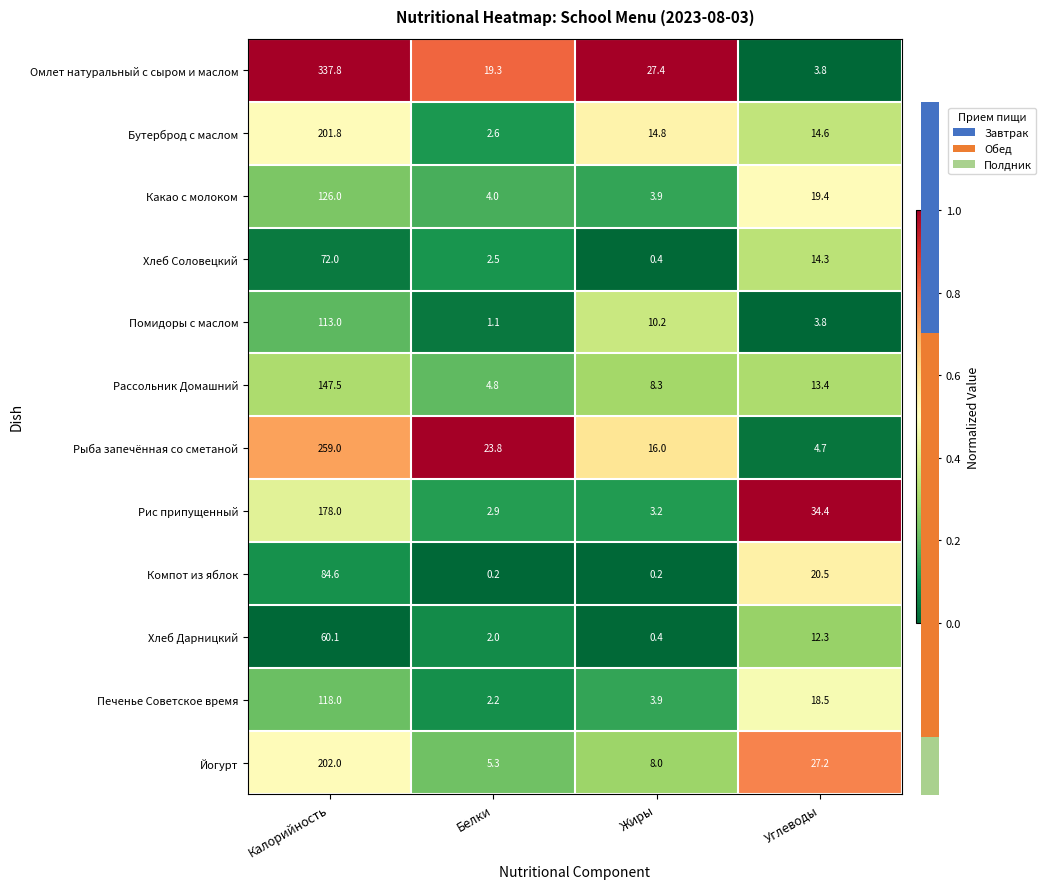

Reading left to right, list all the values displayed in this chart.

Омлет натуральный с сыром и маслом: Калорийность=337.8	Белки=19.3	Жиры=27.4	Углеводы=3.8
Бутерброд с маслом: Калорийность=201.8	Белки=2.6	Жиры=14.8	Углеводы=14.6
Какао с молоком: Калорийность=126.0	Белки=4.0	Жиры=3.9	Углеводы=19.4
Хлеб Соловецкий: Калорийность=72.0	Белки=2.5	Жиры=0.4	Углеводы=14.3
Помидоры с маслом: Калорийность=113.0	Белки=1.1	Жиры=10.2	Углеводы=3.8
Рассольник Домашний: Калорийность=147.5	Белки=4.8	Жиры=8.3	Углеводы=13.4
Рыба запечённая со сметаной: Калорийность=259.0	Белки=23.8	Жиры=16.0	Углеводы=4.7
Рис припущенный: Калорийность=178.0	Белки=2.9	Жиры=3.2	Углеводы=34.4
Компот из яблок: Калорийность=84.6	Белки=0.2	Жиры=0.2	Углеводы=20.5
Хлеб Дарницкий: Калорийность=60.1	Белки=2.0	Жиры=0.4	Углеводы=12.3
Печенье Советское время: Калорийность=118.0	Белки=2.2	Жиры=3.9	Углеводы=18.5
Йогурт: Калорийность=202.0	Белки=5.3	Жиры=8.0	Углеводы=27.2